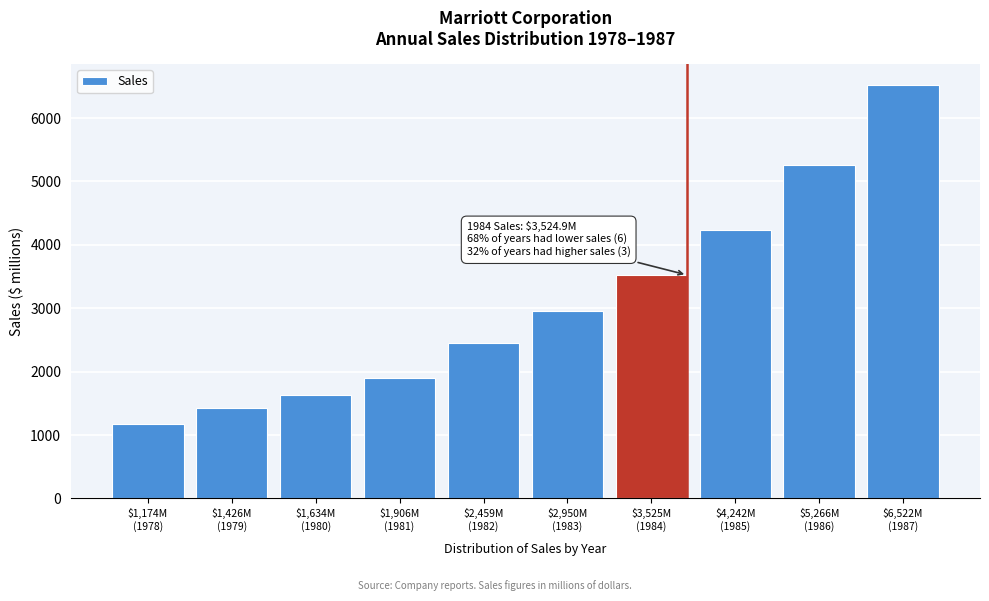

Reading left to right, transcribe all the data shown in this chart.

1174.1	1426.0	1633.9	1905.7	2458.9	2950.5	3524.9	4241.7	5266.5	6522.2